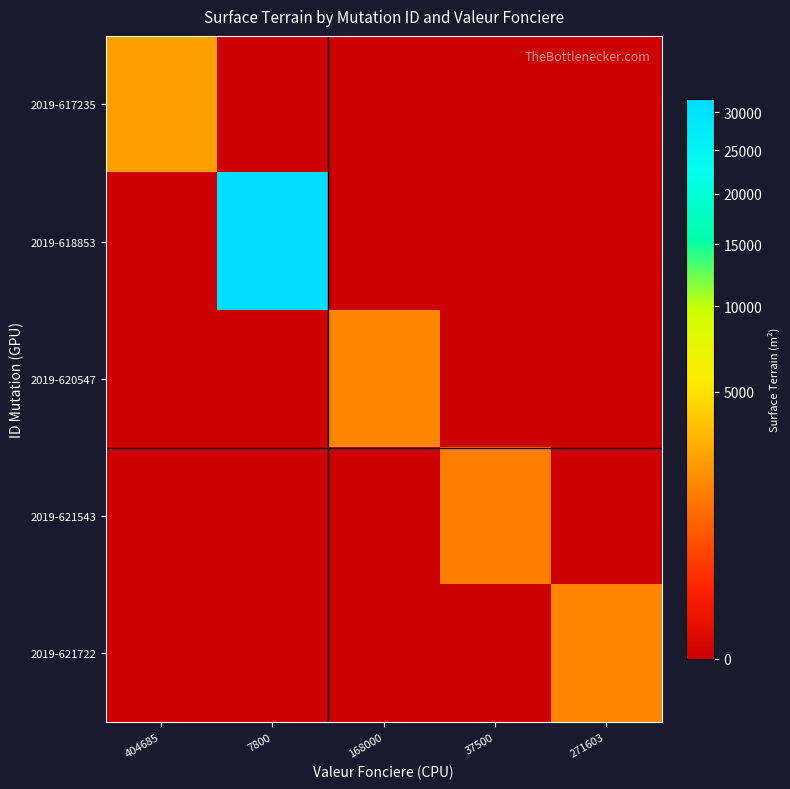

At how many categories does at least one series exceed 26274?

1